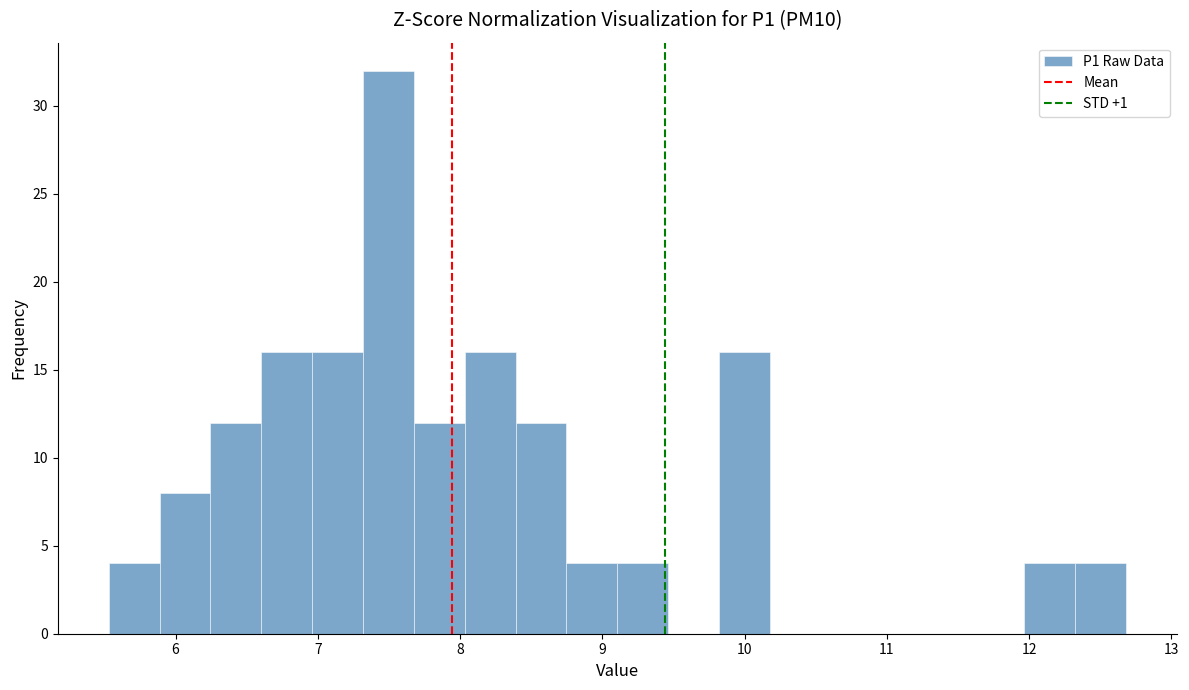

Around what value on the x-axis is the tallest bar? Give the approximate position of its centre, as read against the axis.

7.5